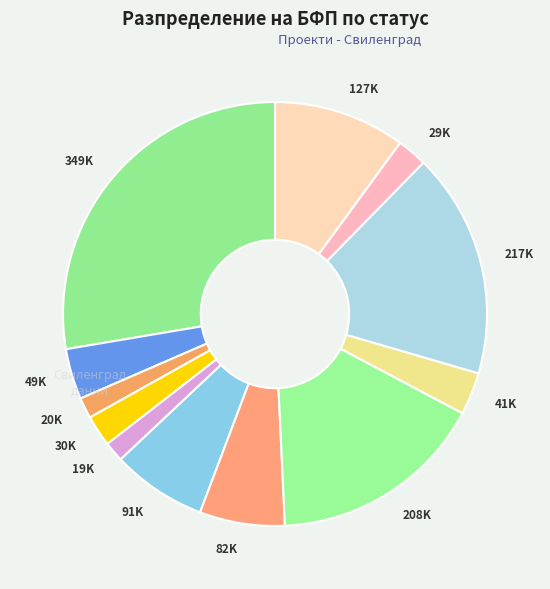

Approximately how many times larger is the value at 91K compared to 349K?

0.3